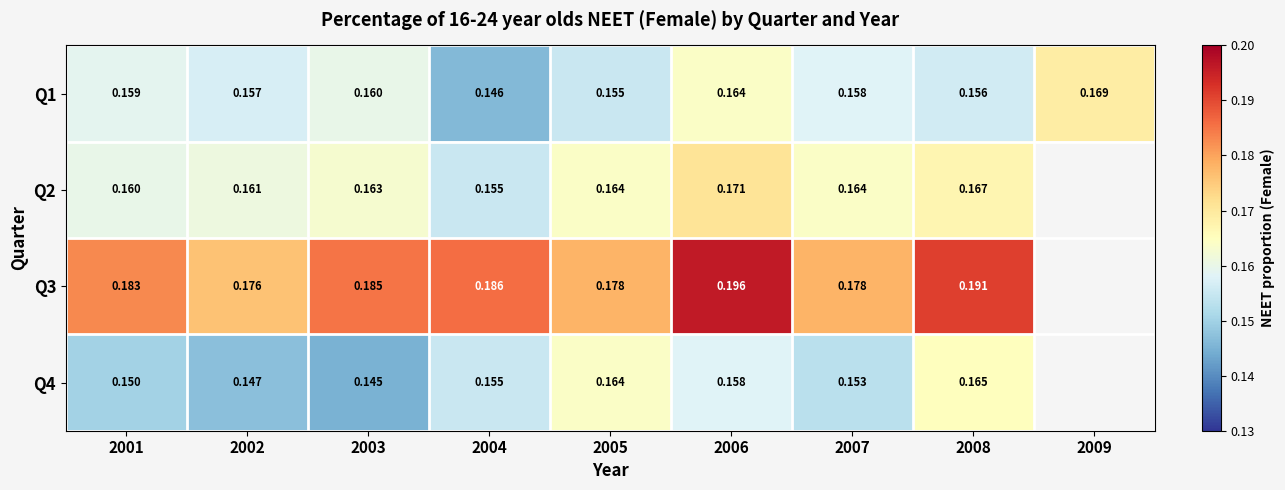

Is the value of Q3 at 2001 greater than the value of Q1 at 2003?

Yes